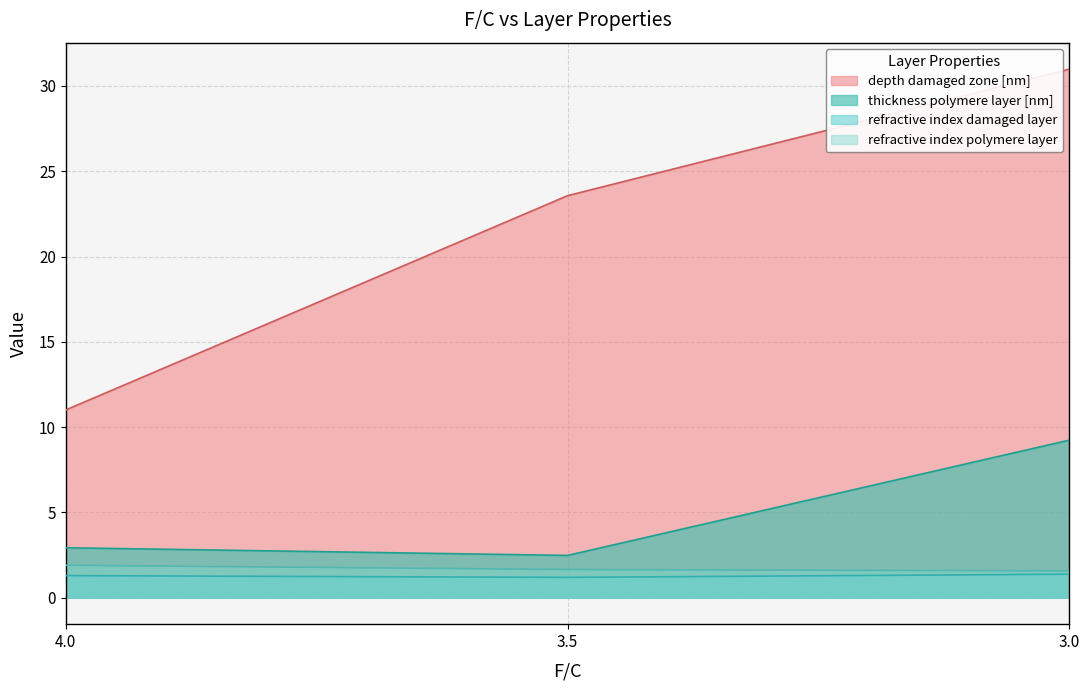

Which has a higher value, 4.0 or 3.0?

3.0